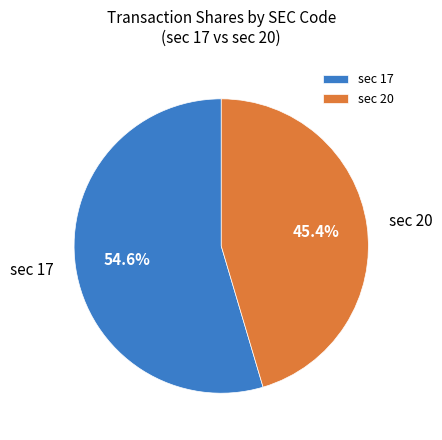

Does sec 20 represent more than half of the total?

No